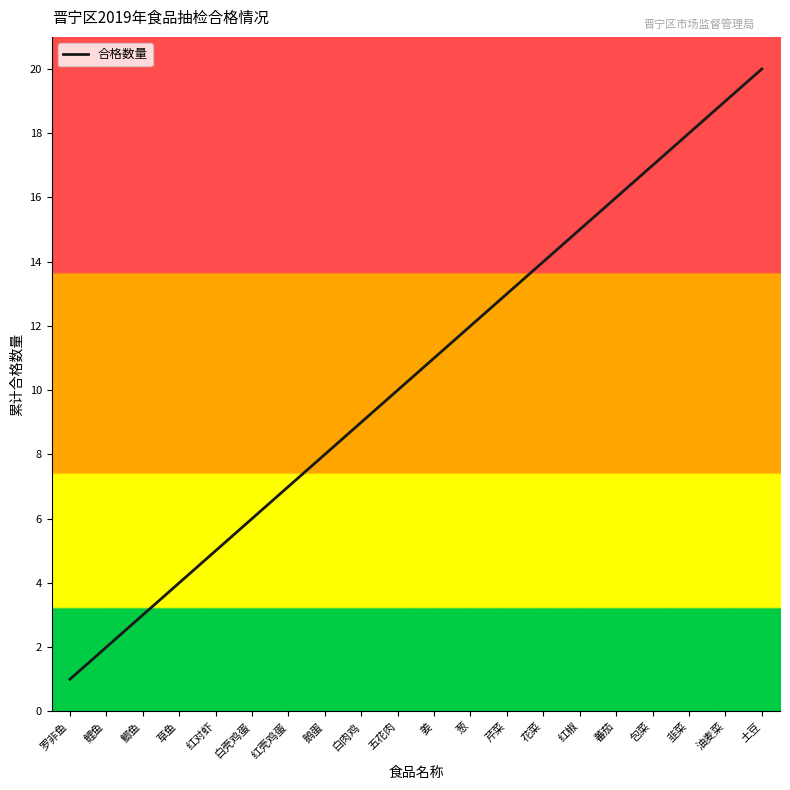

What is the smallest value displayed?

1